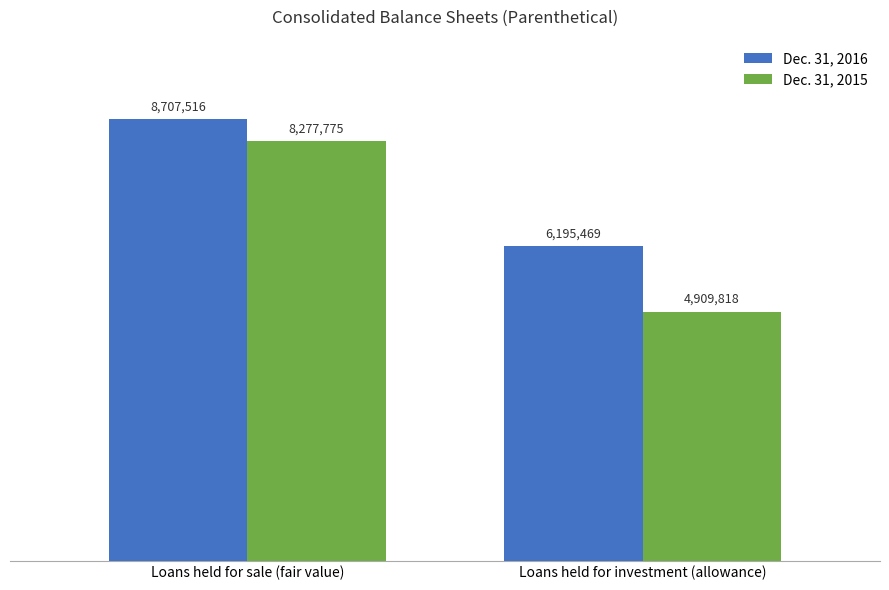

What is the average value of the Dec. 31, 2016 series?

7451492